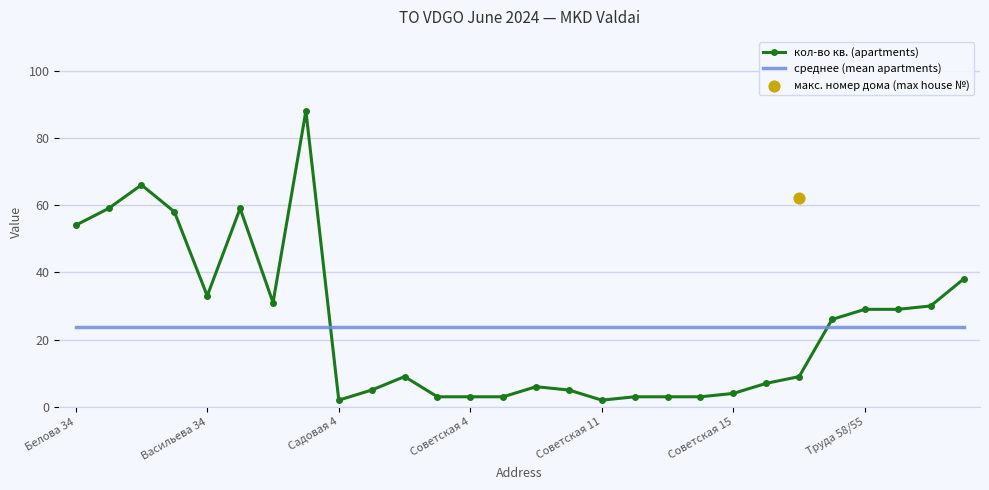

Is the value of кол-во кв. (apartments) at 27 greater than the value of среднее (mean apartments) at 15?

Yes